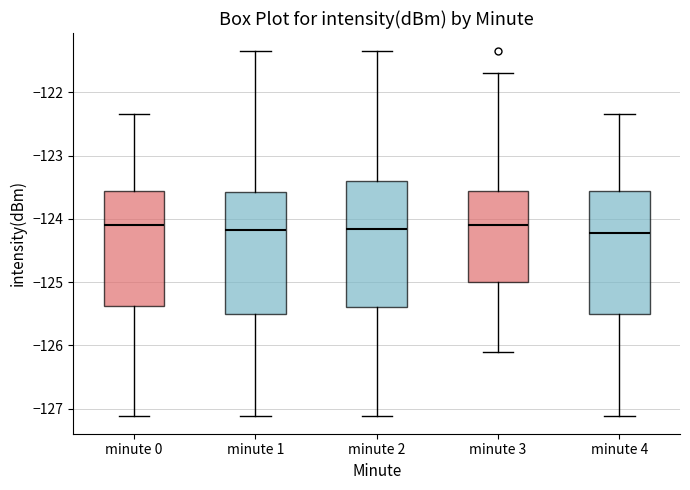

Where does the median line of the box for minute 4 sit on the y-axis? The values are not printed on the chart, so give them approximately, as read against the axis.

-124.2